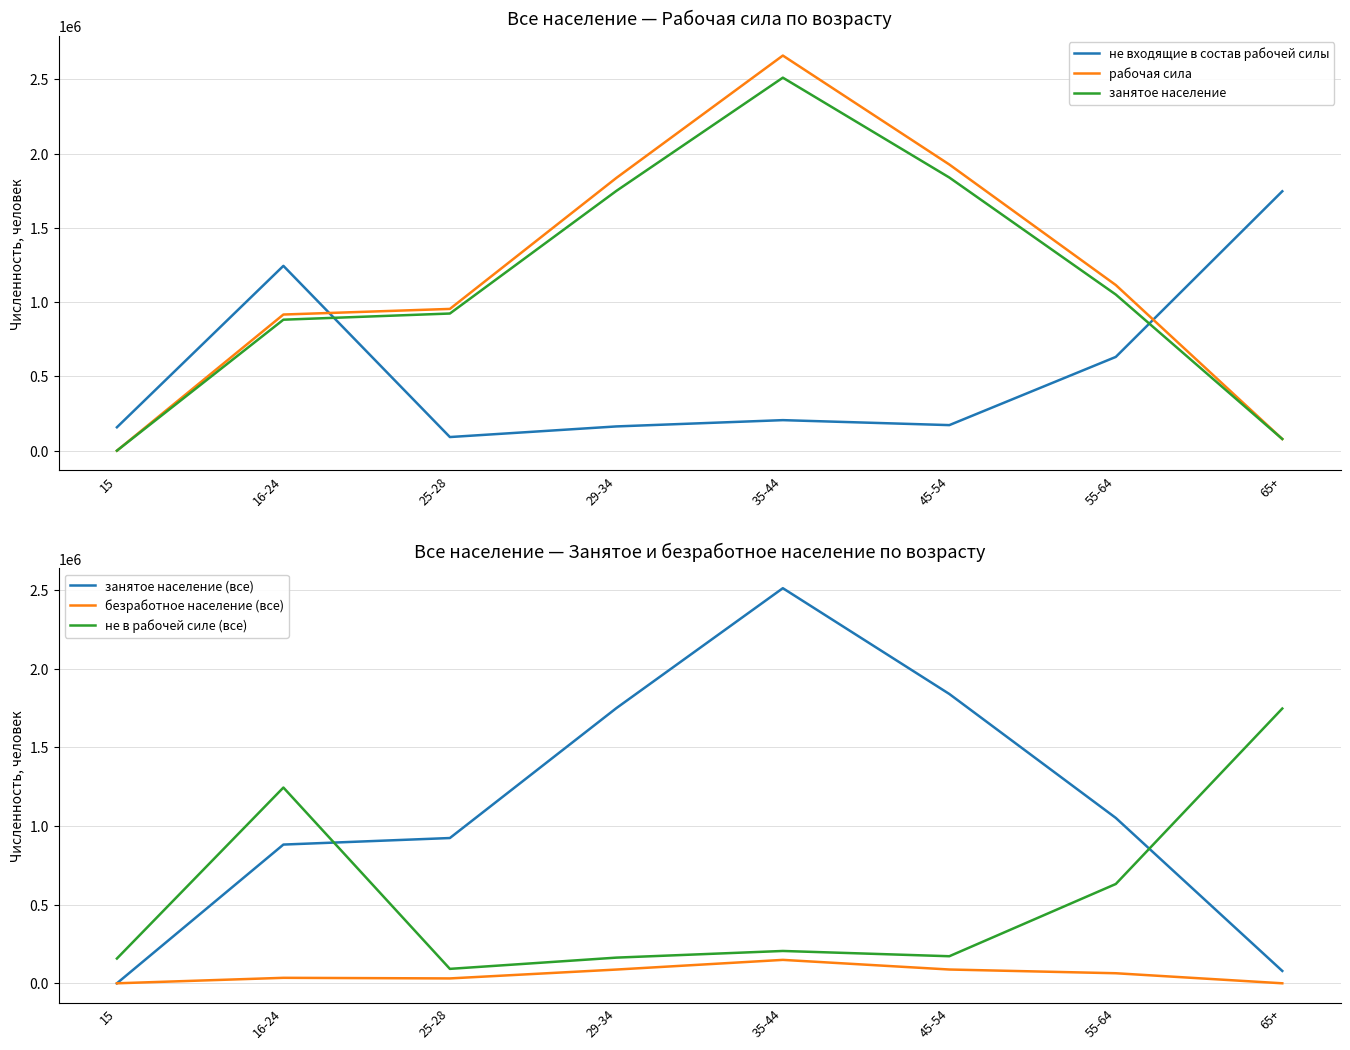

At which label does не входящие в состав рабочей силы first exceed 205467?

16-24